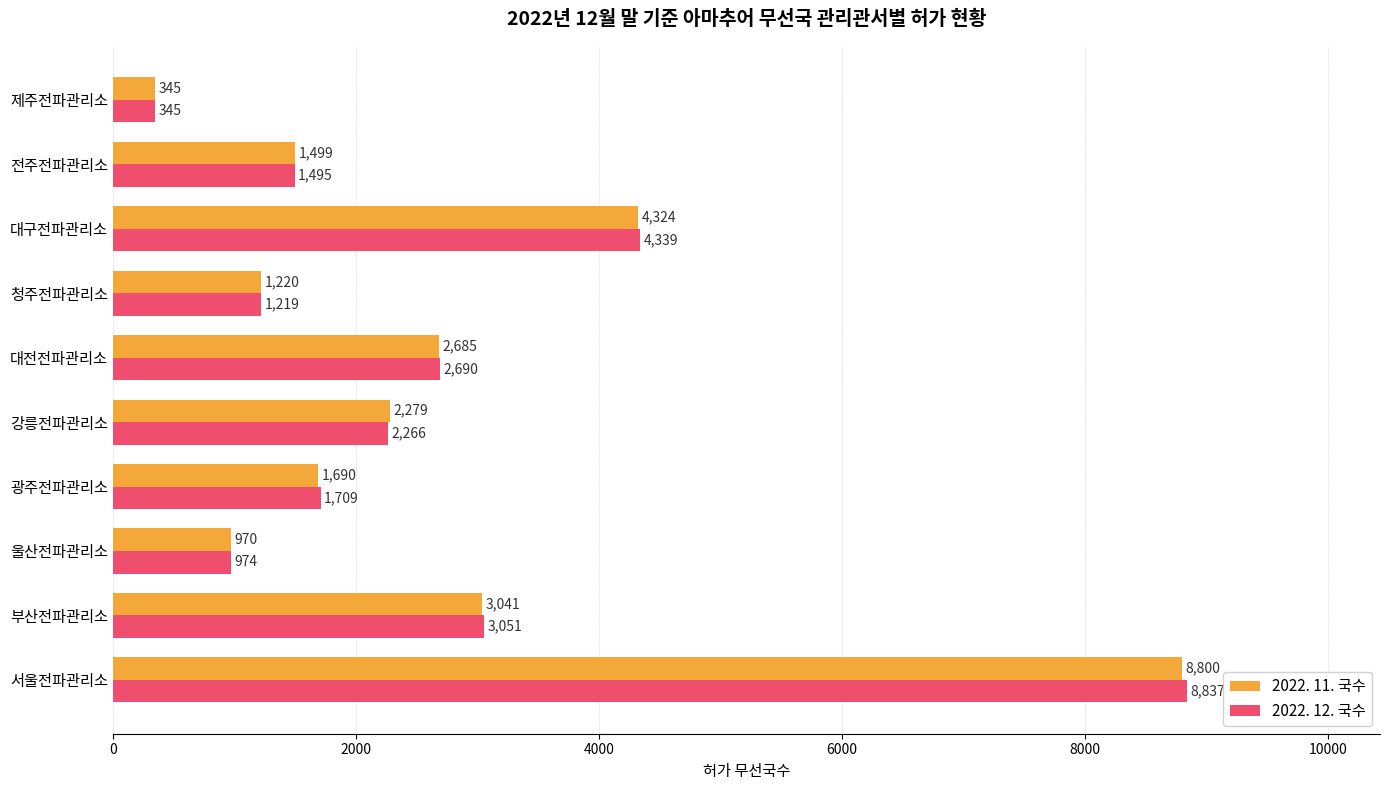

Where is 2022. 11. 국수 nearest to the value 4572?

대구전파관리소